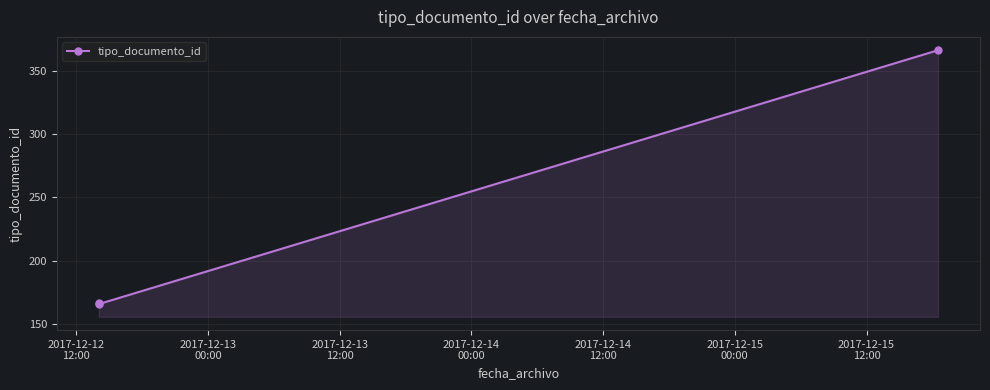

What is the value of the 3rd point from the left?

366